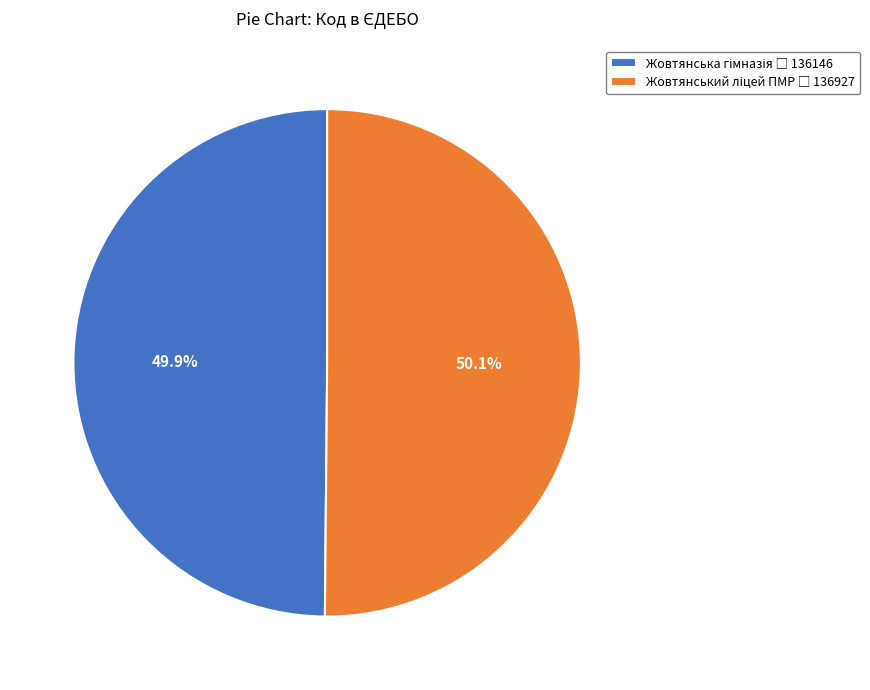

Is there a majority slice in this chart?

Yes